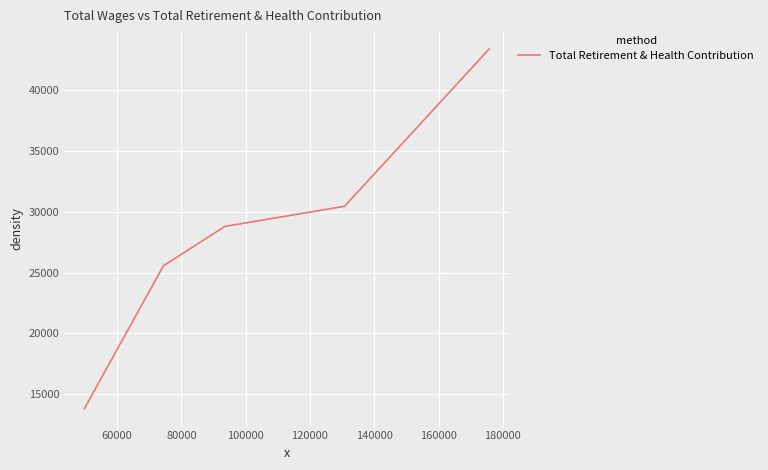

What is the difference between the maximum and minimum values?

29538